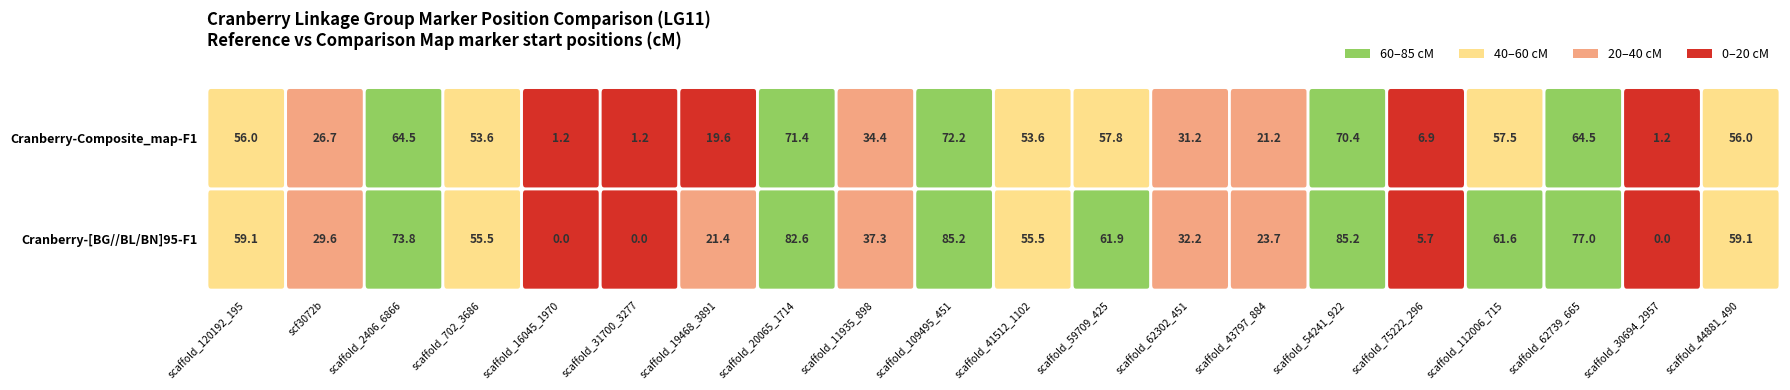

What is the sum of the Cranberry-[BG//BL/BN]95-F1 values at scaffold_59709_425 and scaffold_75222_296?

67.6